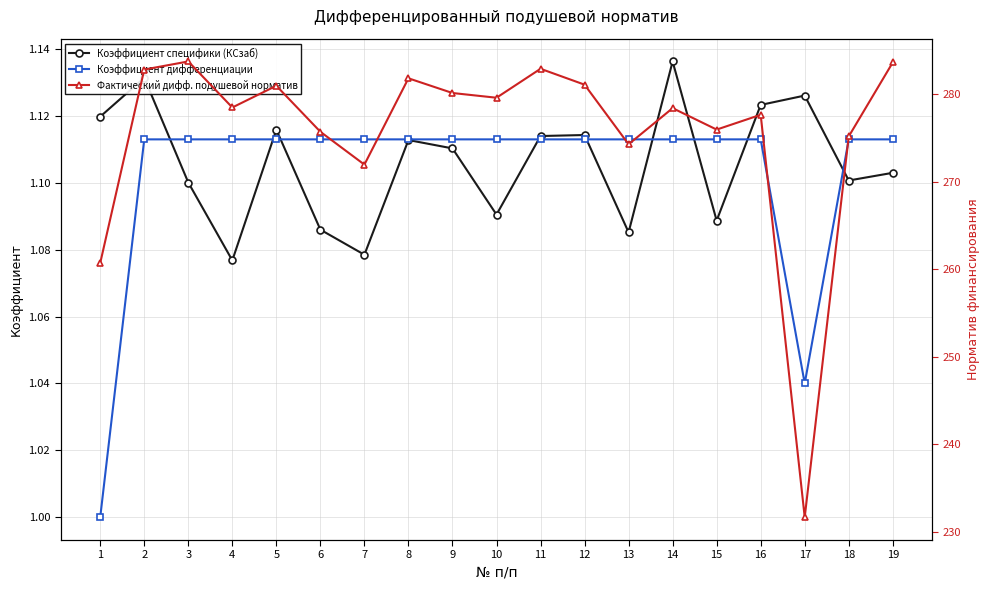

Reading left to right, extract all data points from this chart.

Коэффициент специфики (КСзаб): 1.1	1.1	1.1	1.1	1.1	1.1	1.1	1.1	1.1	1.1	1.1	1.1	1.1	1.1	1.1	1.1	1.1	1.1	1.1
Коэффициент дифференциации: 1.0	1.1	1.1	1.1	1.1	1.1	1.1	1.1	1.1	1.1	1.1	1.1	1.1	1.1	1.1	1.1	1.0	1.1	1.1
Фактический дифф. подушевой норматив: 260.7	282.8	283.7	278.5	281.0	275.7	271.9	281.8	280.1	279.6	282.9	281.1	274.3	278.4	275.9	277.6	231.6	275.2	283.6